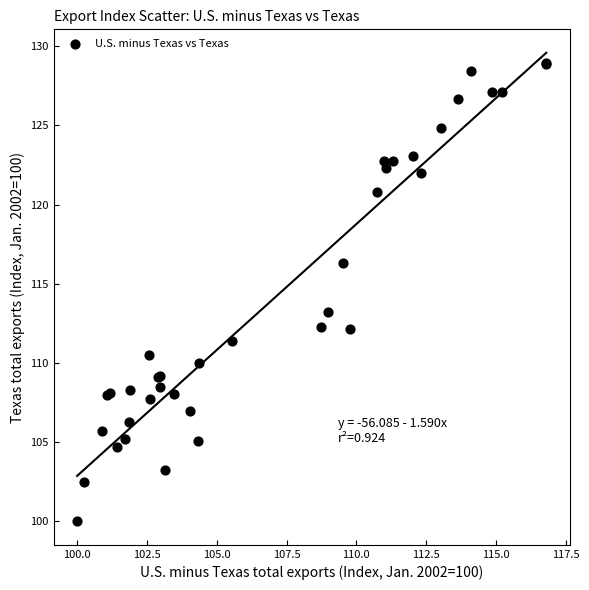

What Y value in the scatter plot is closest to 114?

113.2